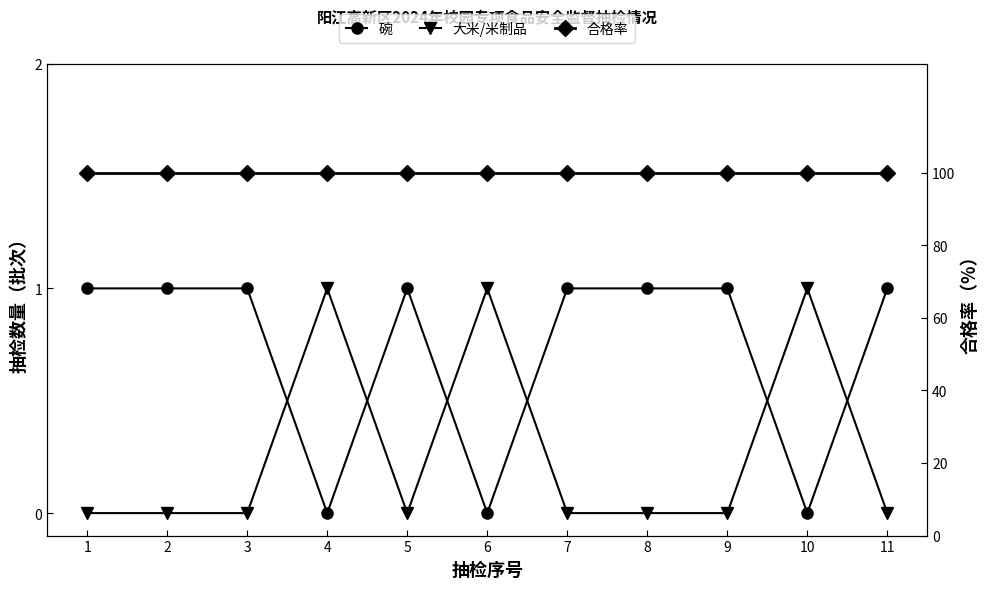

The value of 碗 at 11 is 1. True or false?

True